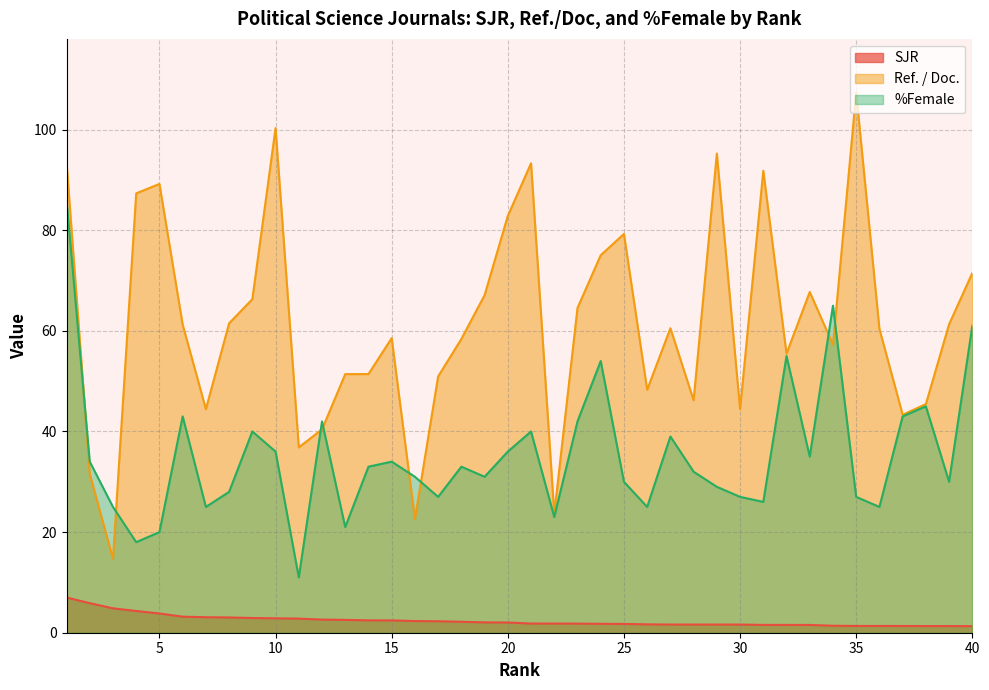

Where is %Female nearest to the value 48?

38